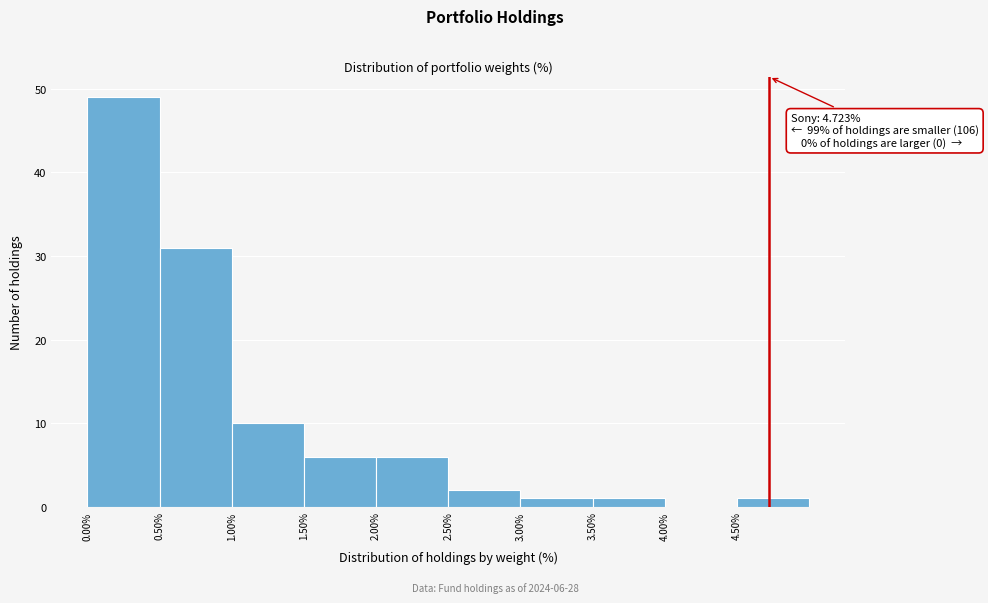

Over which range of the x-axis is the bar tallest?

0.0 to 0.5